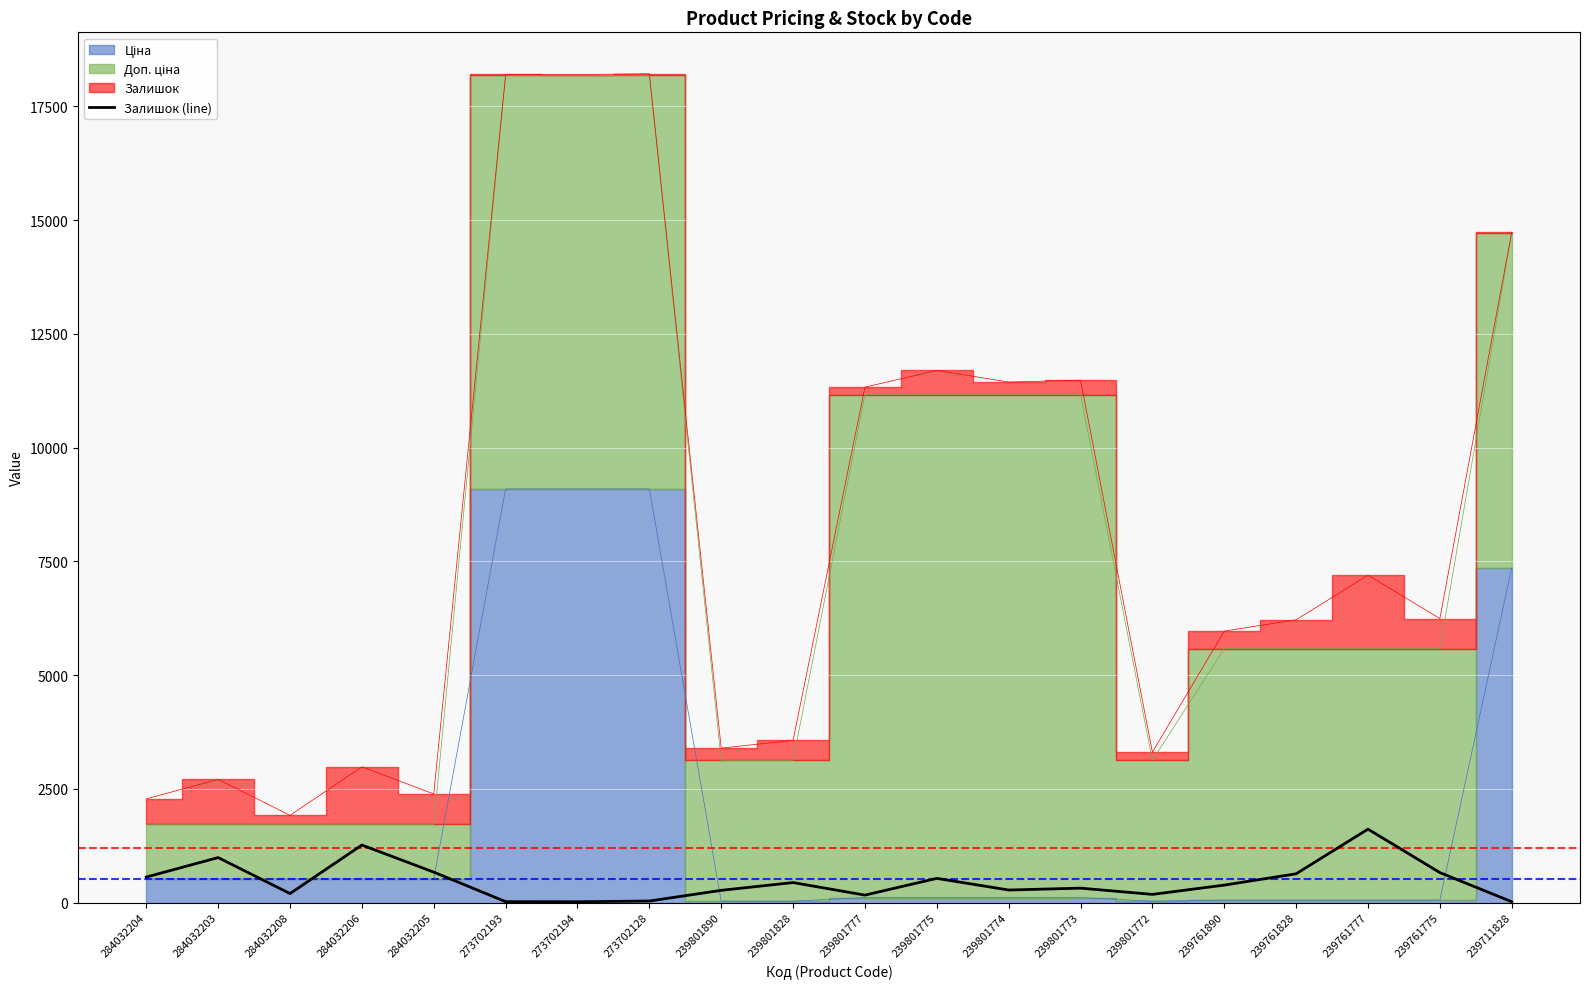

How many lines are shown in the chart?

1